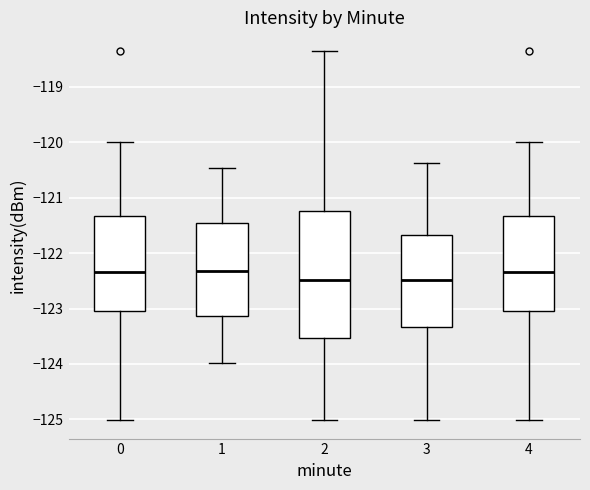

Reading left to right, transcribe this box plot: for each box, give where its median line is, the range the box spans, and where its two whiskers end, as read against the y-axis. The values are not printed on the chart, so give them approximately, as read against the axis.

0: median -122.3, box -123.0 to -121.3, whiskers -125.0 to -120.0
1: median -122.3, box -123.1 to -121.5, whiskers -124.0 to -120.5
2: median -122.5, box -123.5 to -121.2, whiskers -125.0 to -118.3
3: median -122.5, box -123.3 to -121.7, whiskers -125.0 to -120.4
4: median -122.3, box -123.0 to -121.3, whiskers -125.0 to -120.0